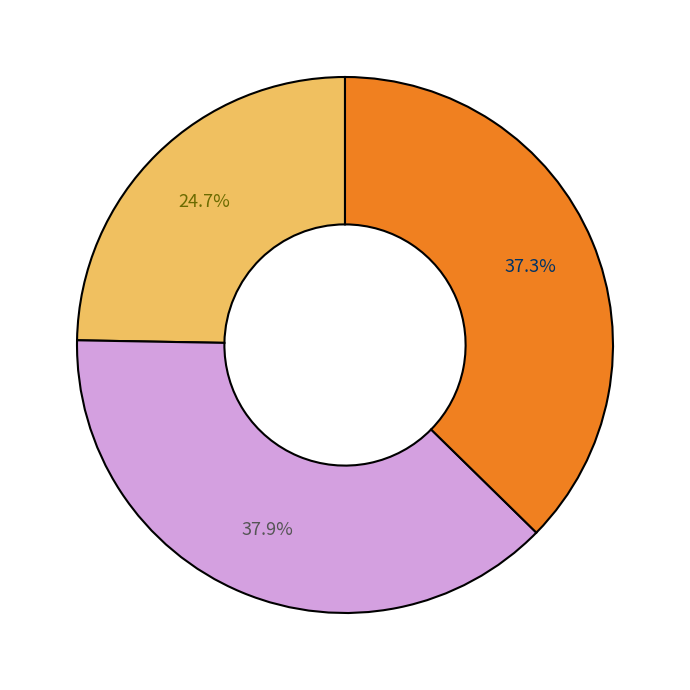

Does any single category account for the majority?

No